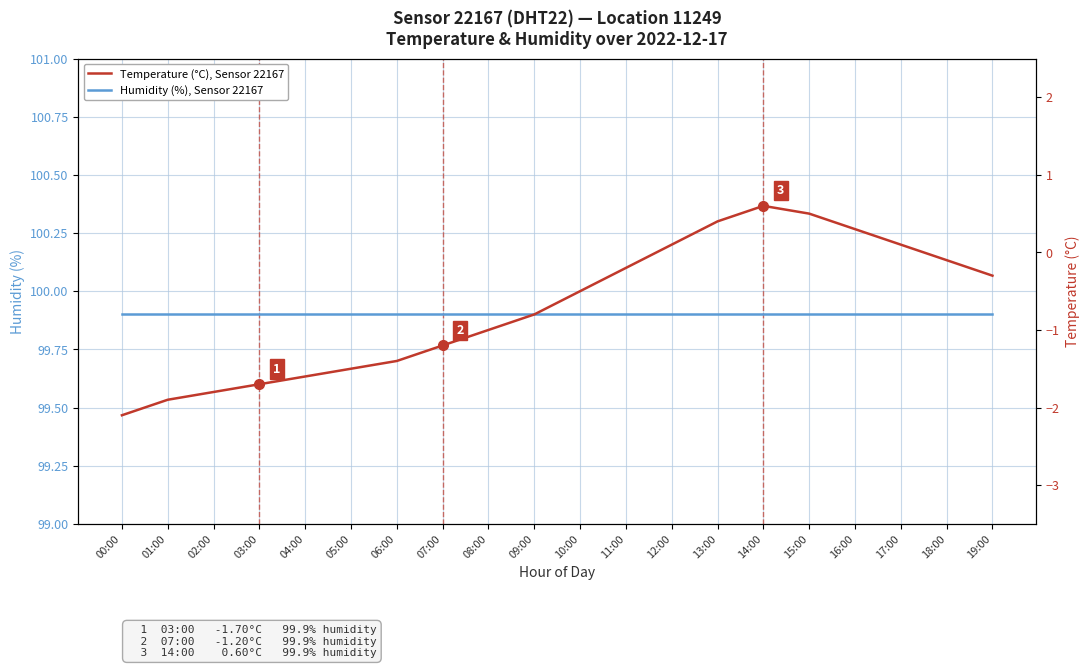

What is the difference between the maximum and second lowest values in the Temperature (°C), Sensor 22167 series?

2.5